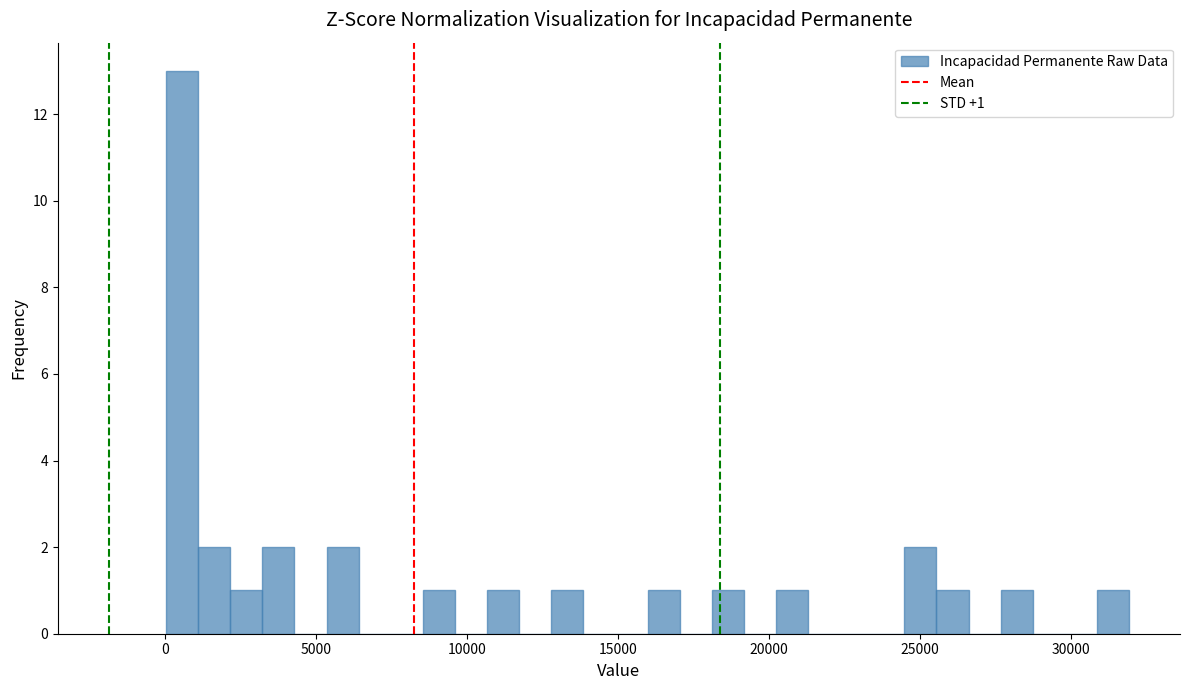

Read against the x-axis, roughly where is the centre of the tallest bar?

500